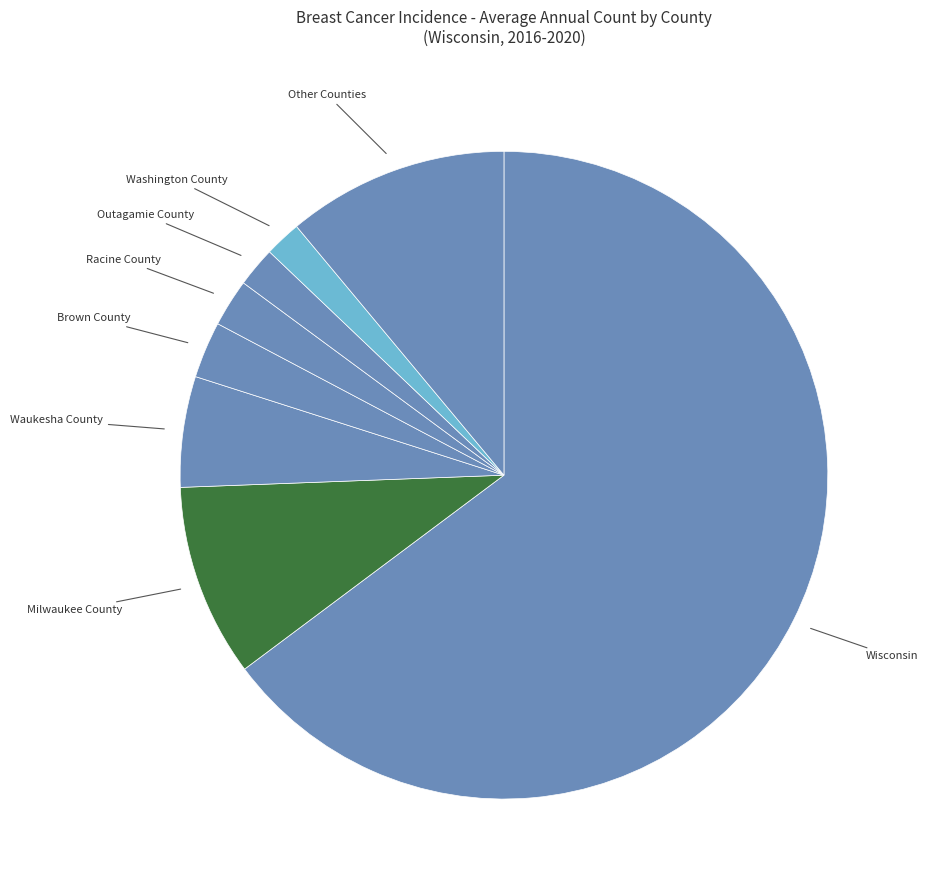

Which slice is the largest?

Wisconsin